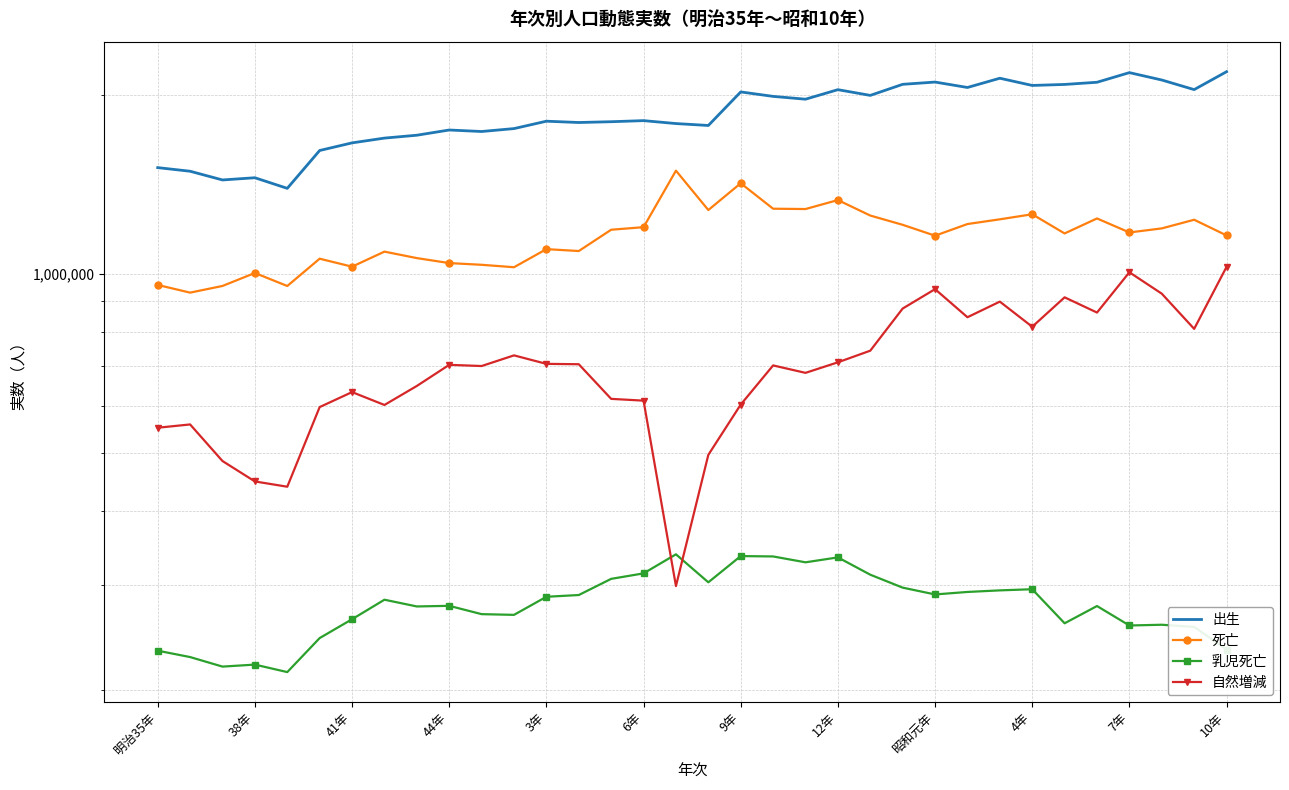

True or false: 死亡 has more than 0 points higher than both neighbors.

True